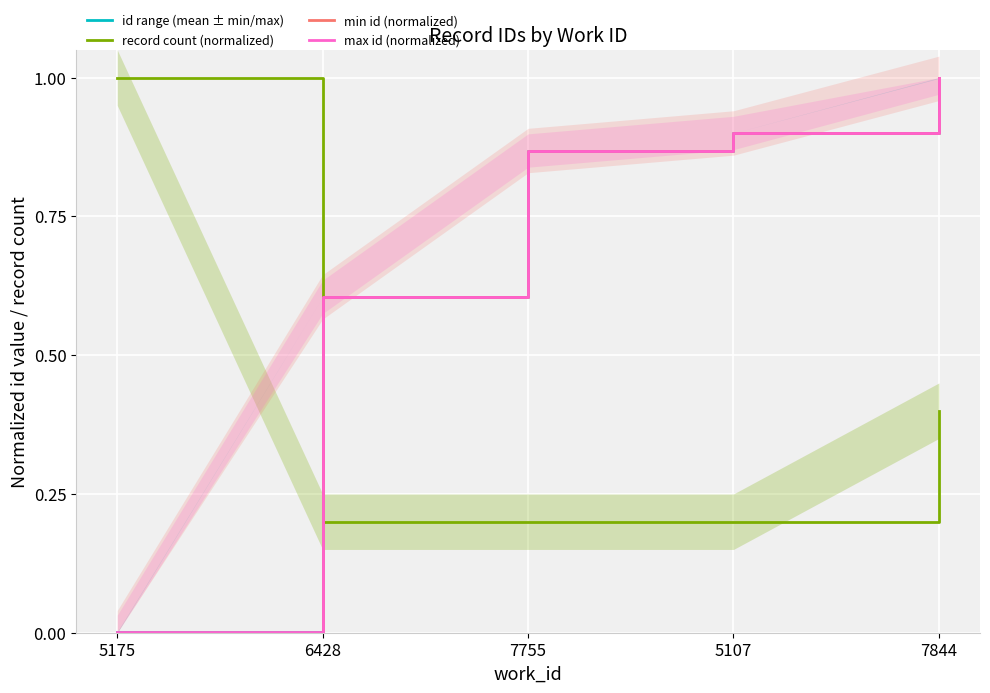

True or false: id range (mean ± min/max) and min id (normalized) intersect in this chart.

False